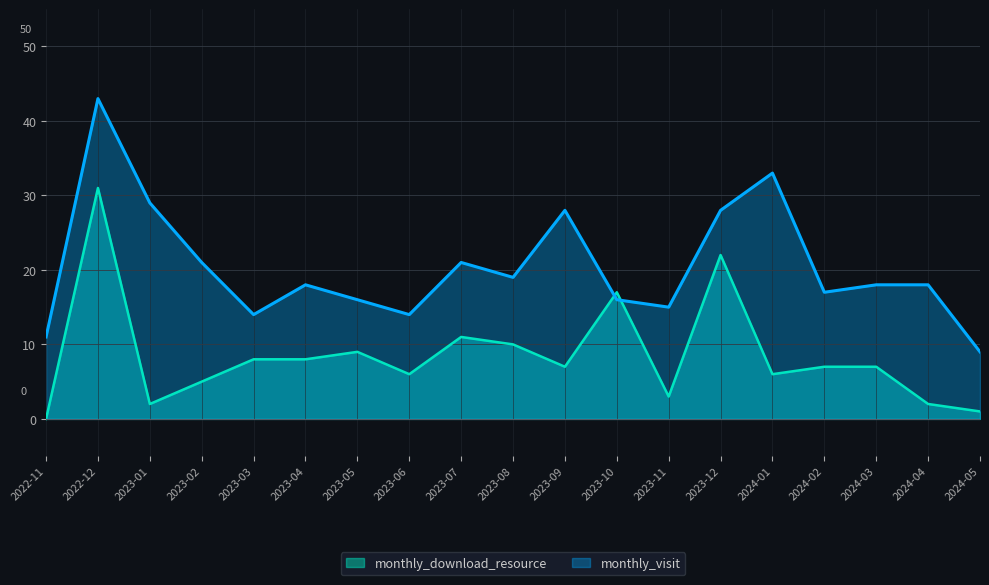

How many data points in monthly_visit are above 18?

8